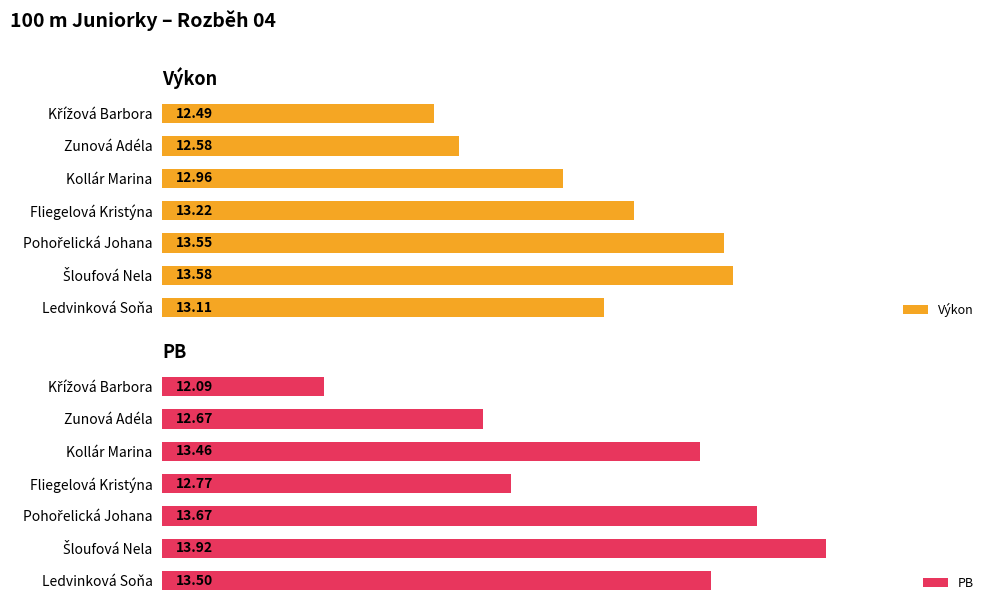

Where is Výkon nearest to the value 13?

Kollár Marina